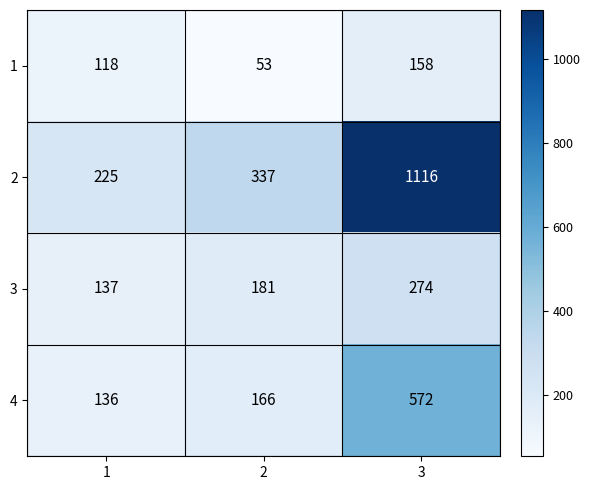

Reading left to right, transcribe all the data shown in this chart.

1: 1=118	2=53	3=158
2: 1=225	2=337	3=1116
3: 1=137	2=181	3=274
4: 1=136	2=166	3=572